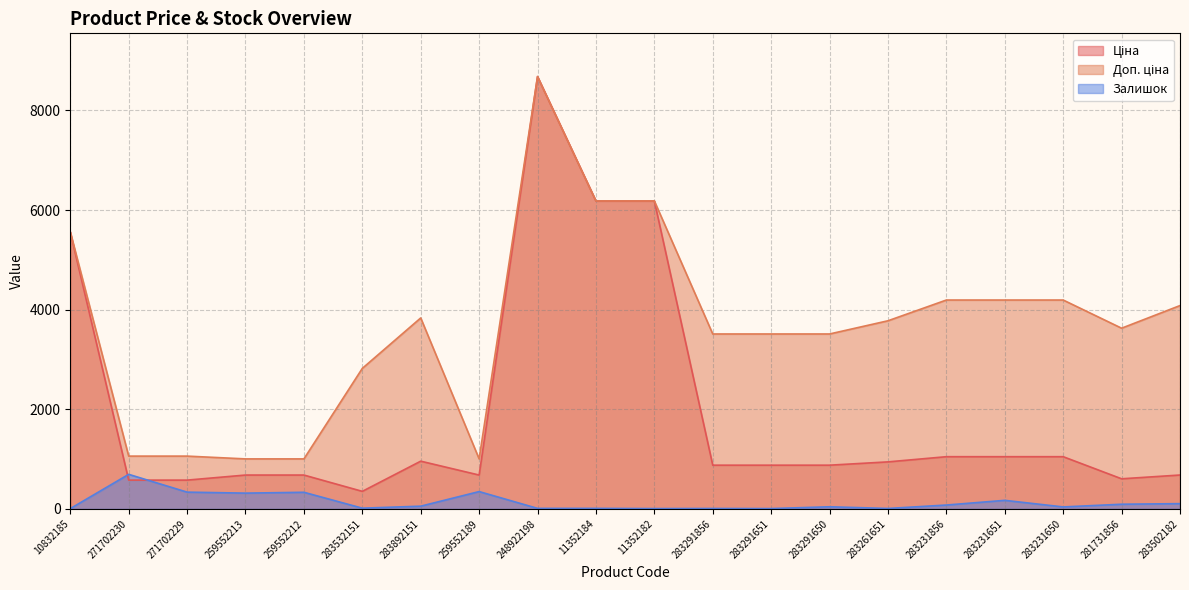

Where does the Ціна series first go above 877?

10832185